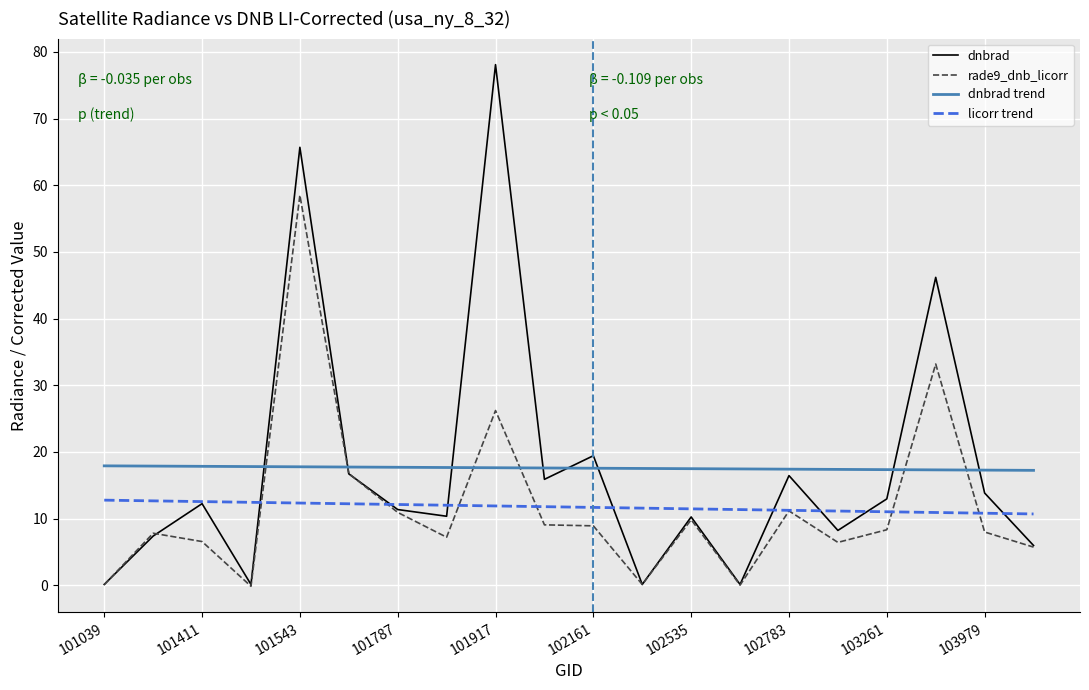

What is the approximate value of dnbrad at 102904?

8.2